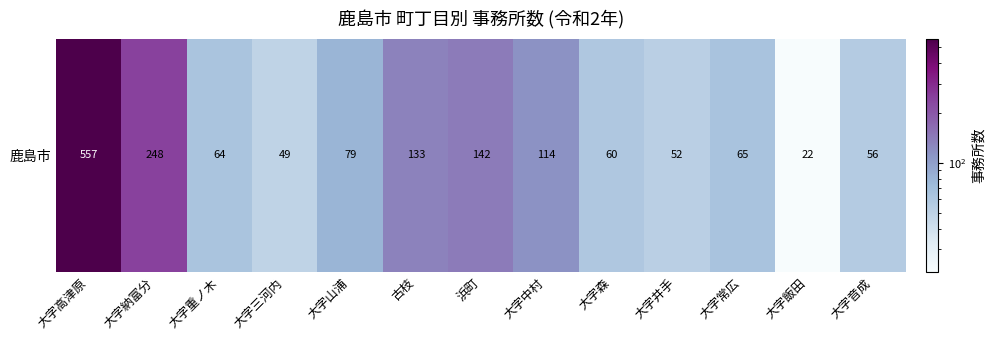

Read the value at 浜町.

142